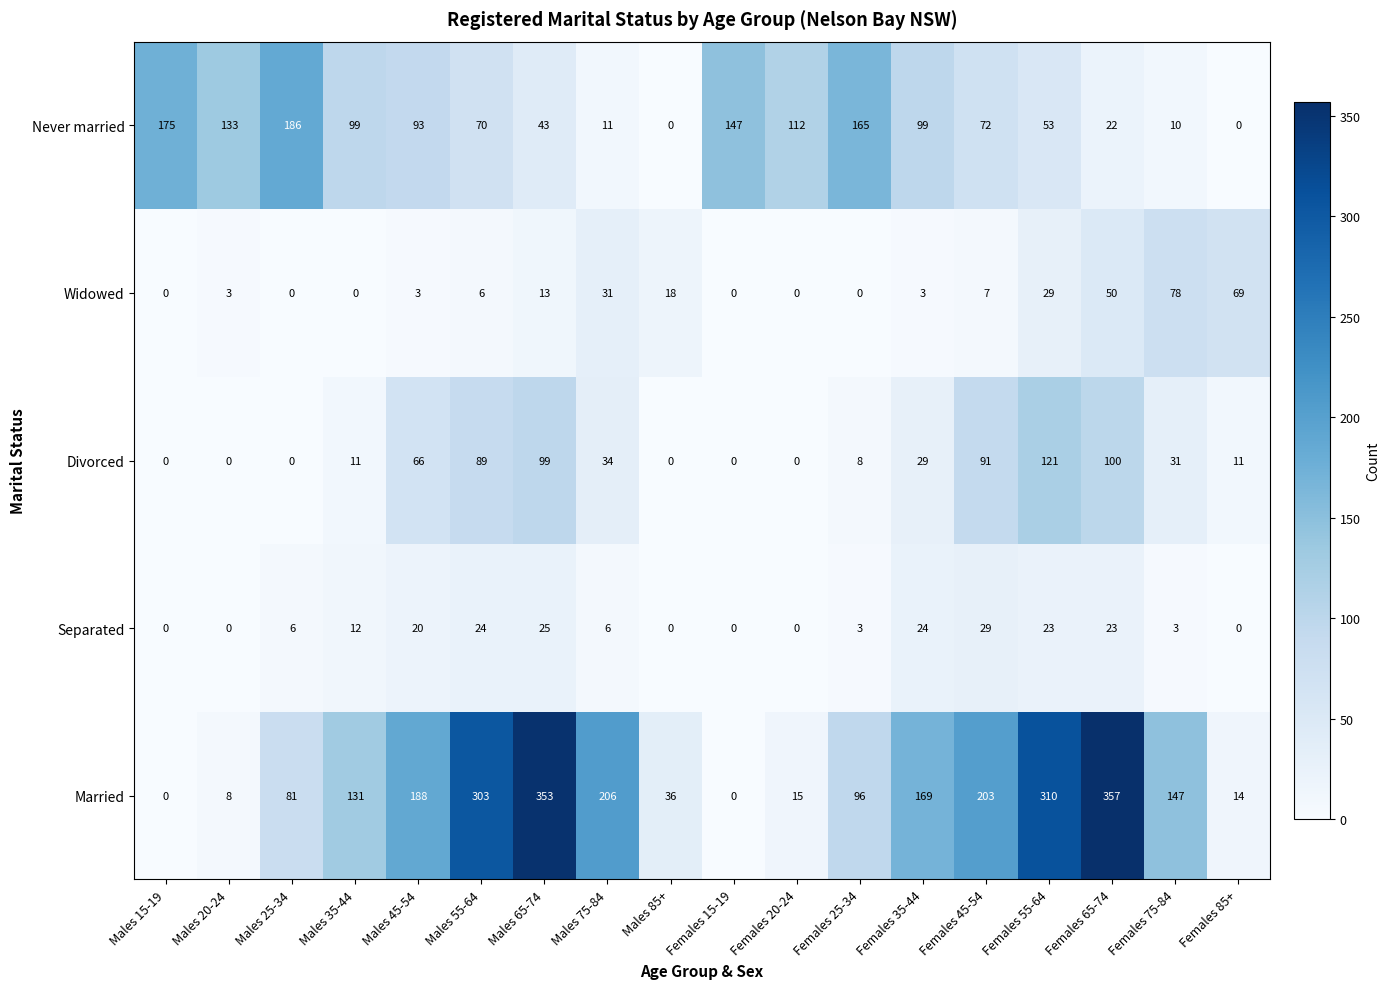

Read the Married value at Males 25-34, to the nearest 10.

80